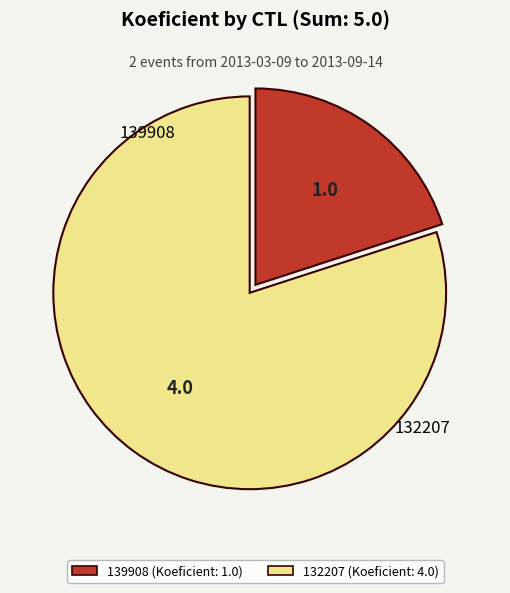

Rank the categories by value from lowest to highest.

139908, 132207